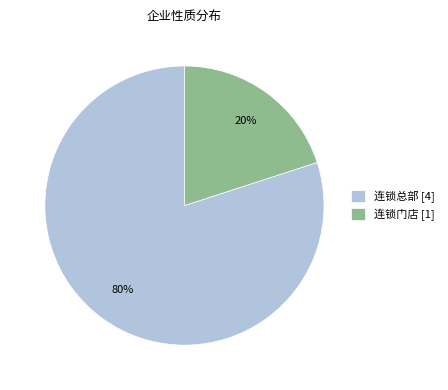

What percentage is the 连锁总部 slice, to the nearest percent?

80%